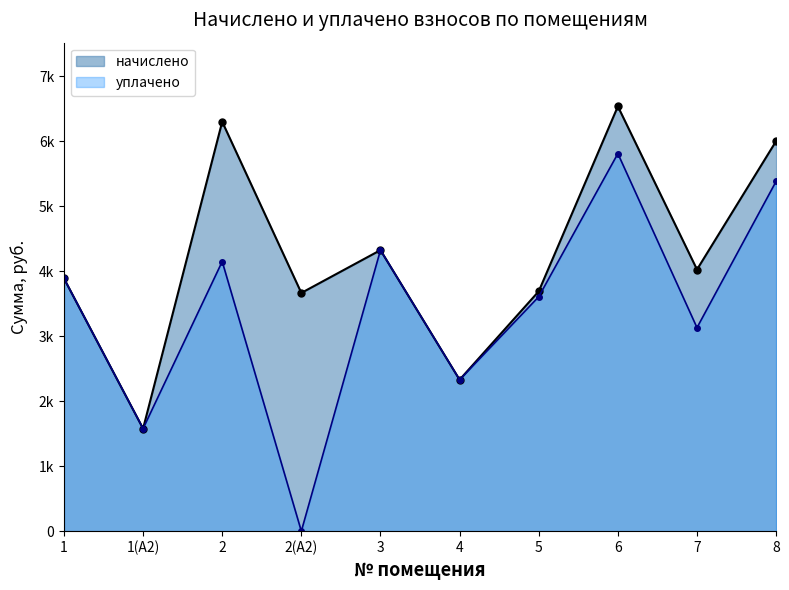

In начислено, how many points are lower than both neighbors (excluding endpoints)?

4